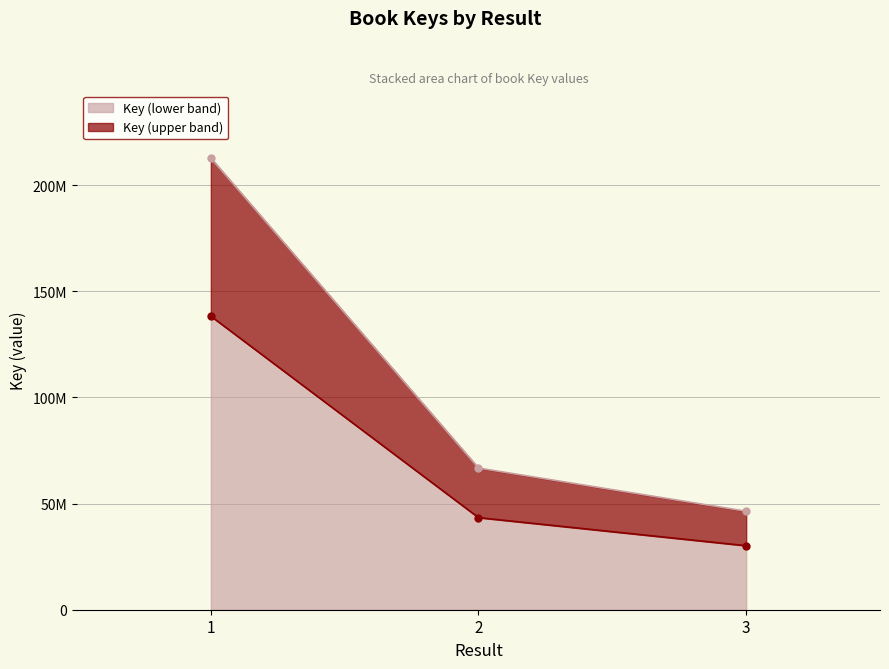

Between 2 and 3, which is larger?

2